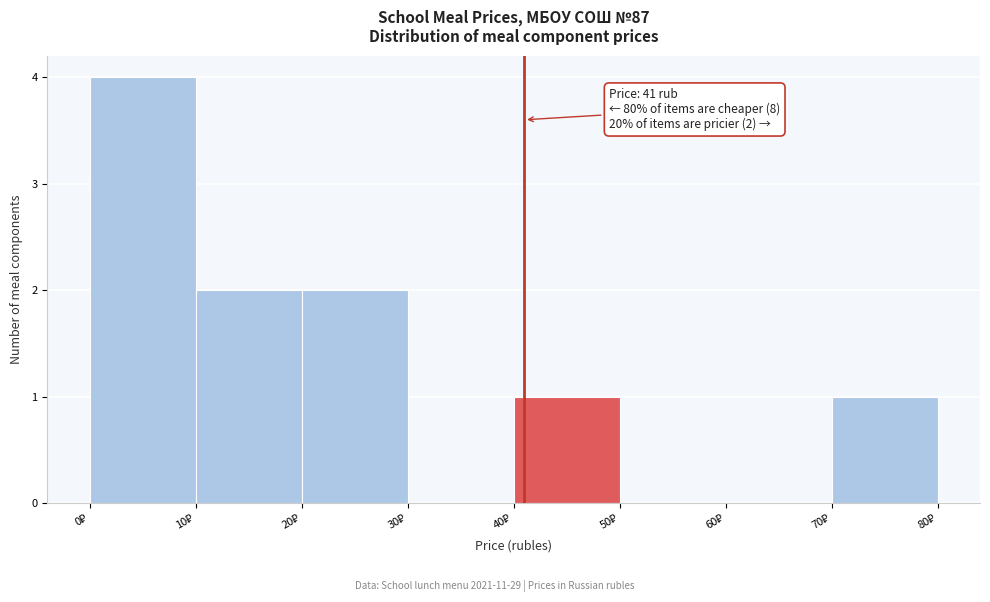

Which range on the x-axis has the tallest bar?

0 to 10